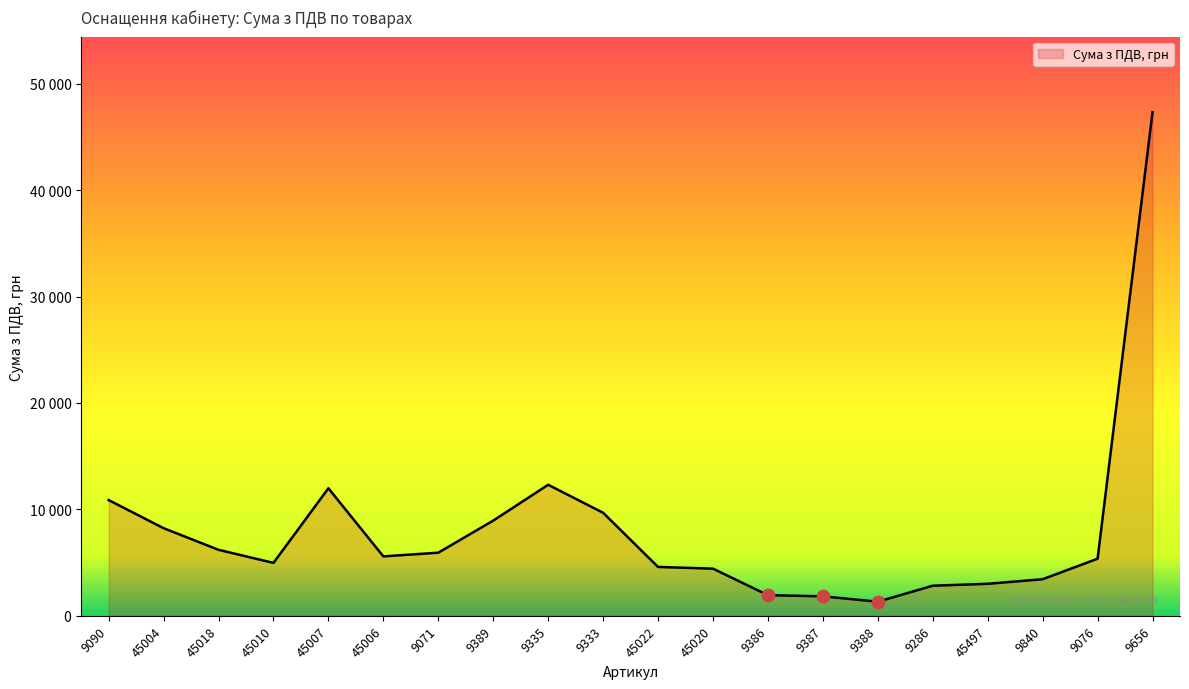

What is the ratio of the value at 9333 to the value at 45018?

1.6